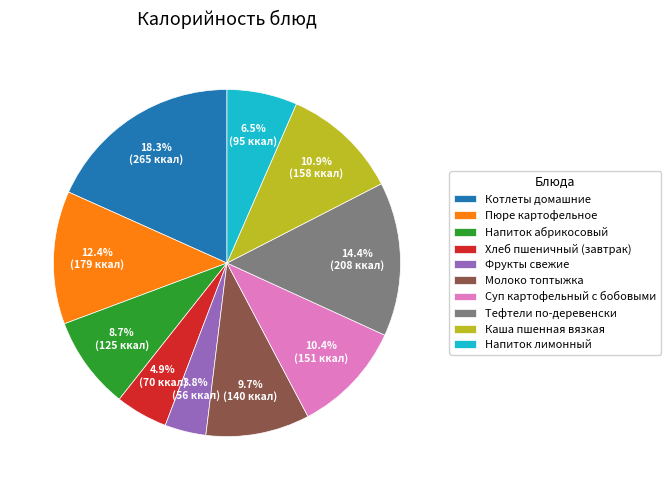

What is the smallest slice in the pie chart?

Фрукты свежие